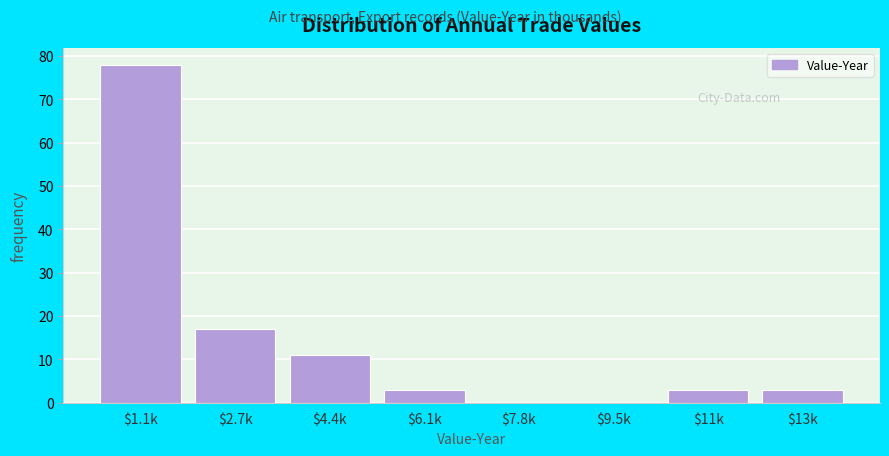

The chart shows a value of 11 at $4.4k. True or false?

True